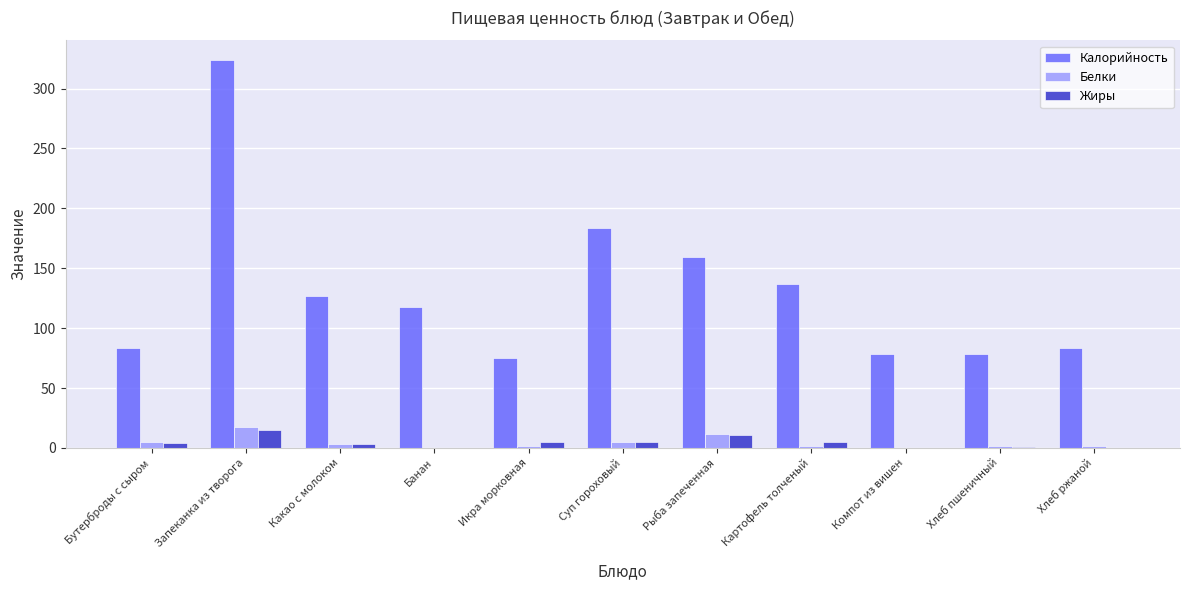

Which series has the widest spread of values?

Калорийность